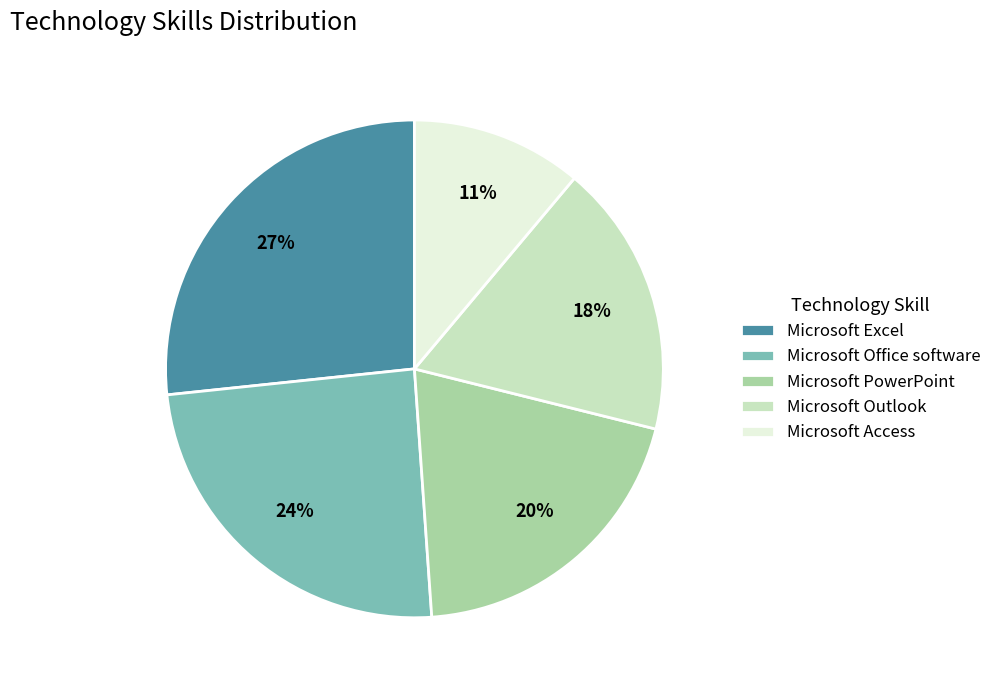

What is the largest slice in the pie chart?

Microsoft Excel